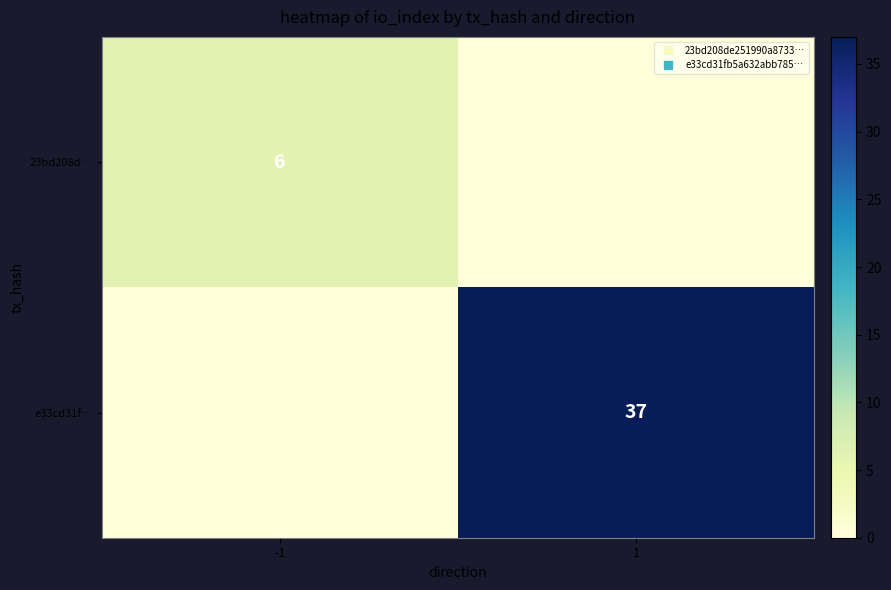

The value of 23bd208d… at -1 is 3. True or false?

False